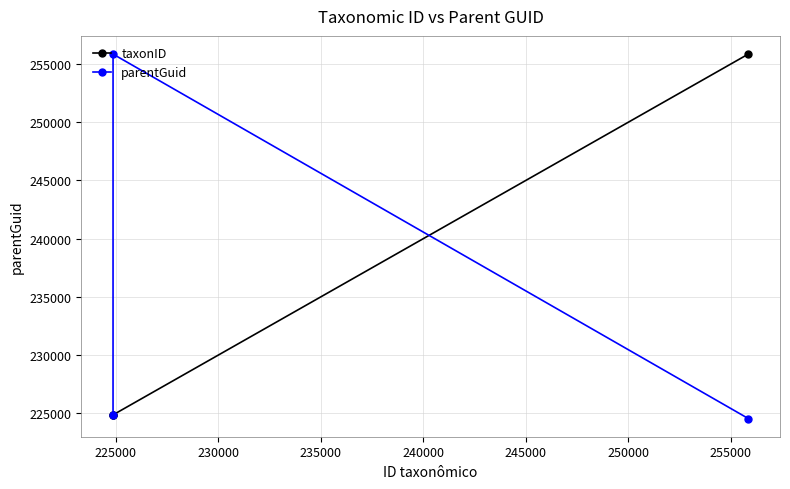

What is the smallest value displayed?

224550